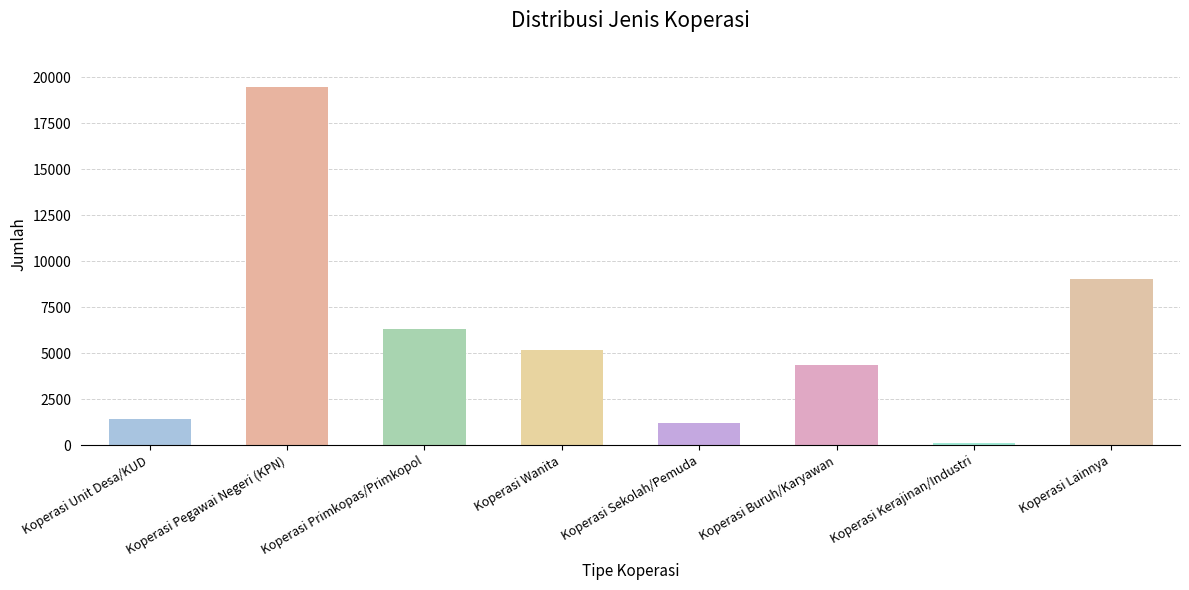

Rank the categories by value from lowest to highest.

Koperasi Kerajinan/Industri, Koperasi Sekolah/Pemuda, Koperasi Unit Desa/KUD, Koperasi Buruh/Karyawan, Koperasi Wanita, Koperasi Primkopas/Primkopol, Koperasi Lainnya, Koperasi Pegawai Negeri (KPN)